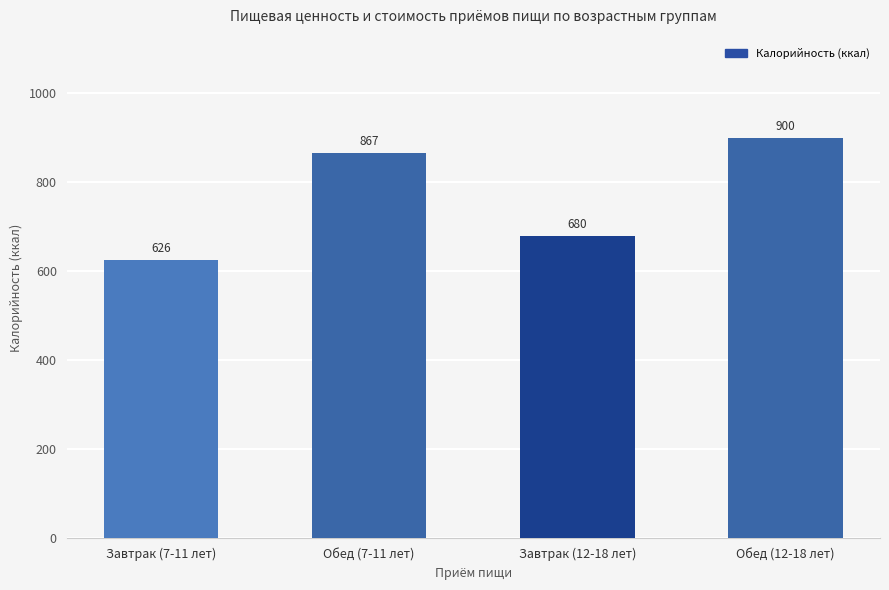

What is the sum of all values?

3073.1